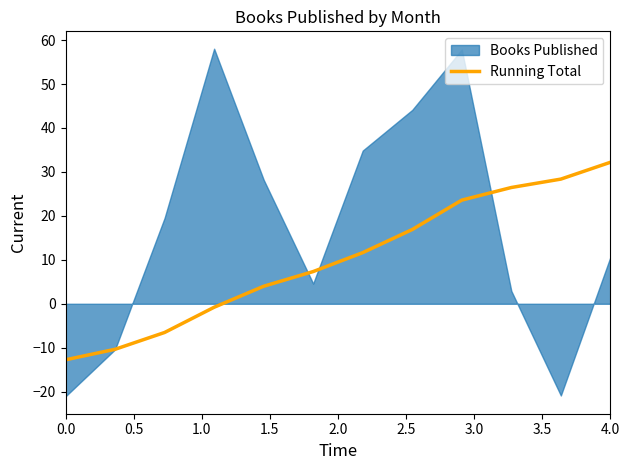

What is the minimum value for Running Total?

-12.7